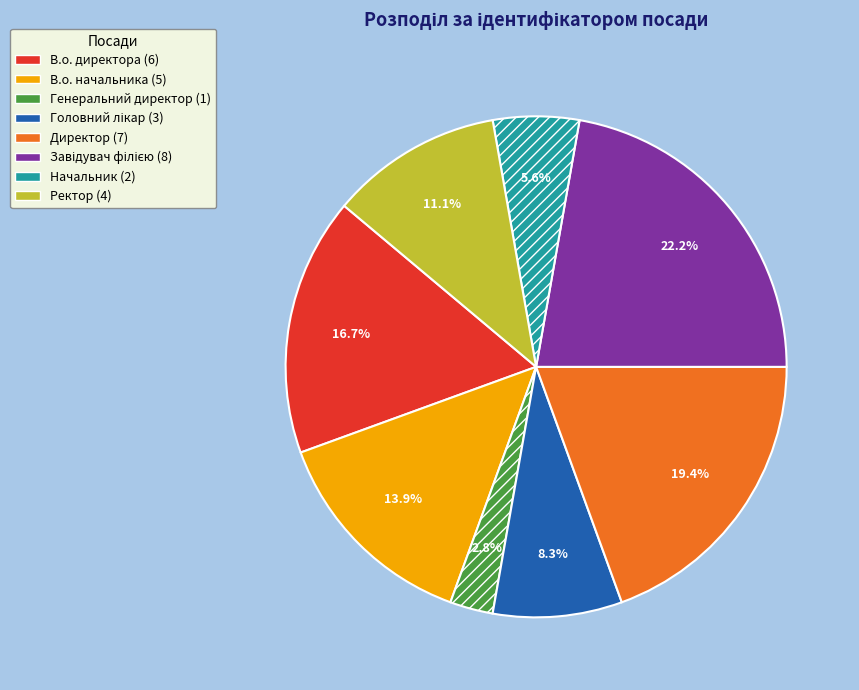

How many slices are in this pie chart?

8